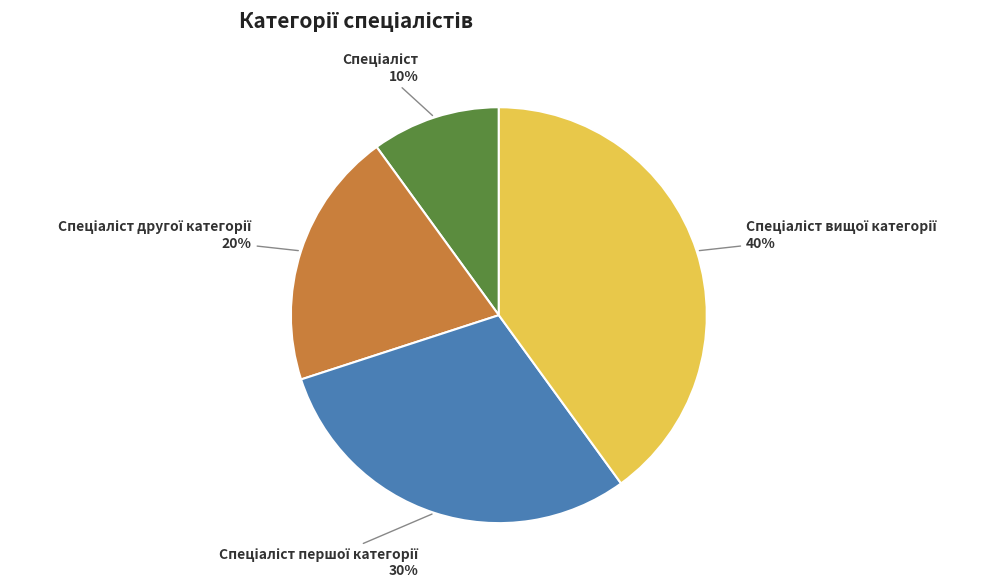

Does any single category account for the majority?

No